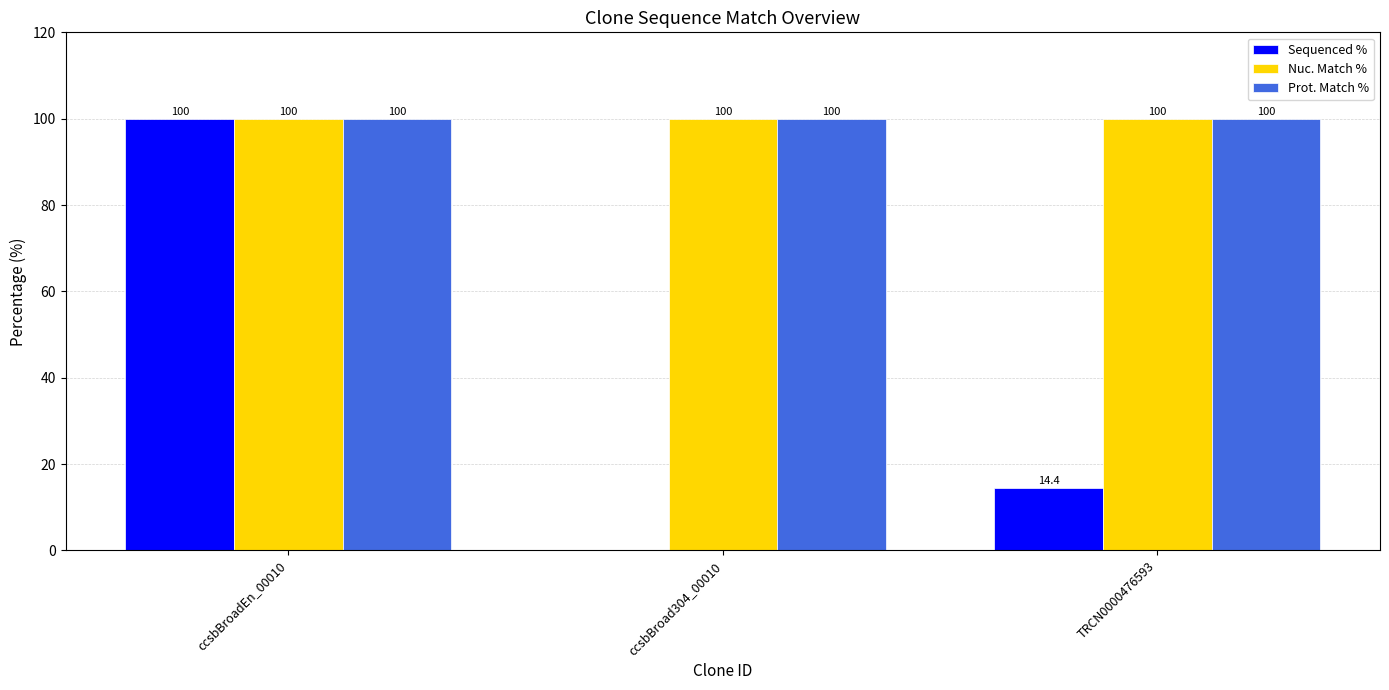

What is the sum of the Prot. Match % values at TRCN0000476593 and ccsbBroadEn_00010?

200.0